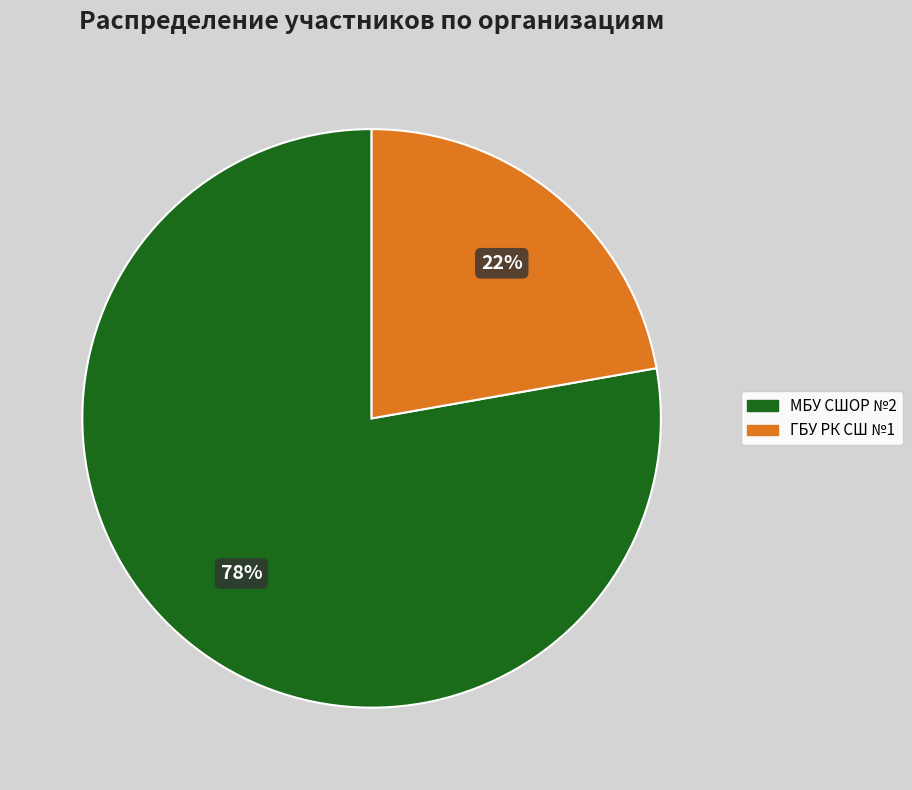

To the nearest percent, what portion does МБУ СШОР №2 represent?

78%